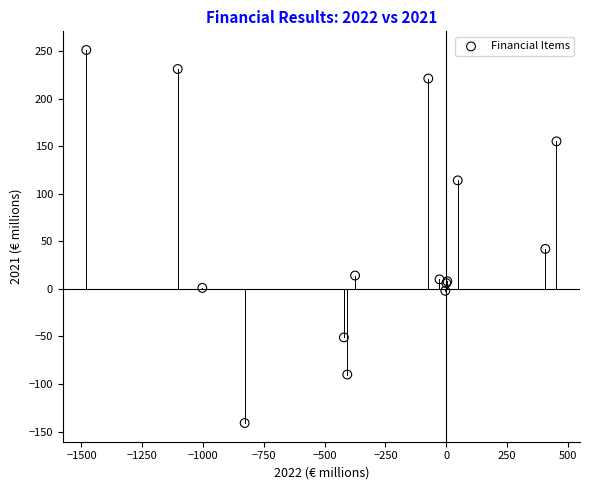

What Y value in the scatter plot is closest to 55?

42